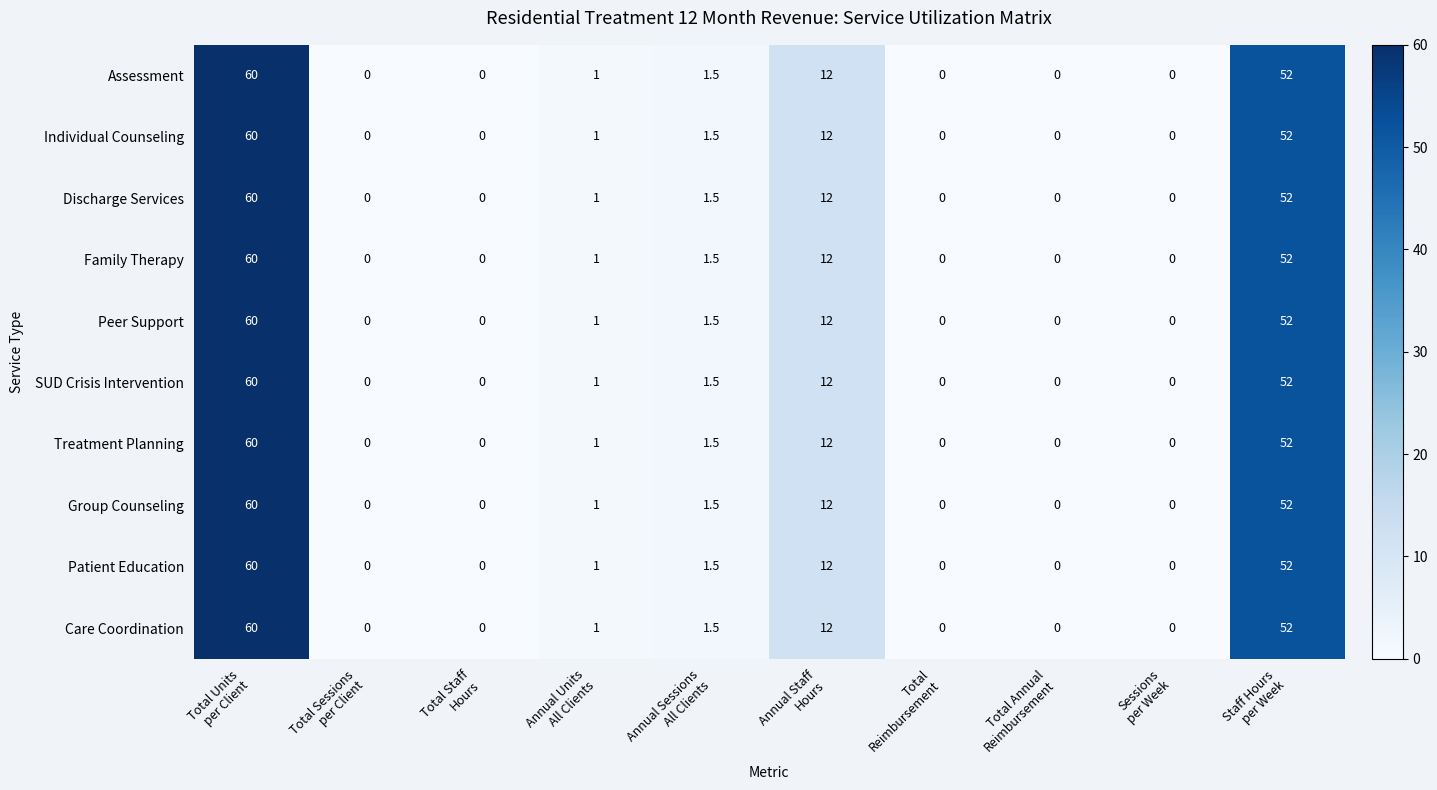

What is the maximum value for Care Coordination?

60.0